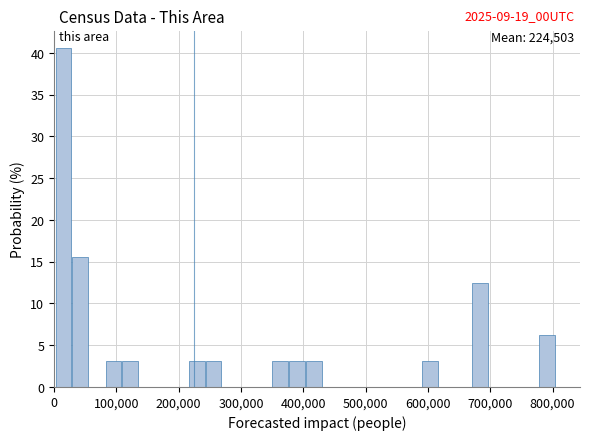

Around what value on the x-axis is the tallest bar? Give the approximate position of its centre, as read against the axis.

20000